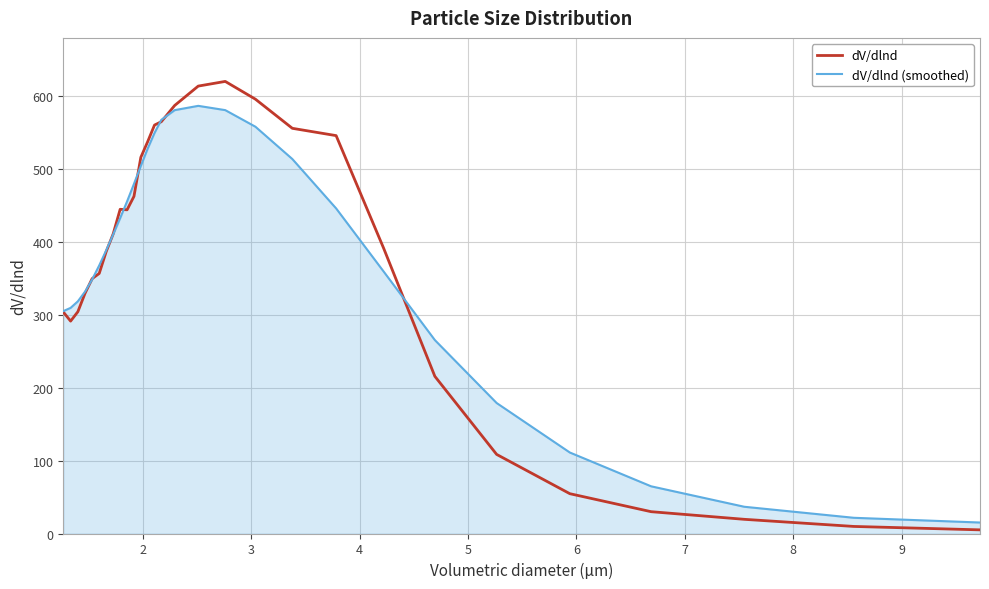

Which series has the largest range (max minus min)?

dV/dlnd